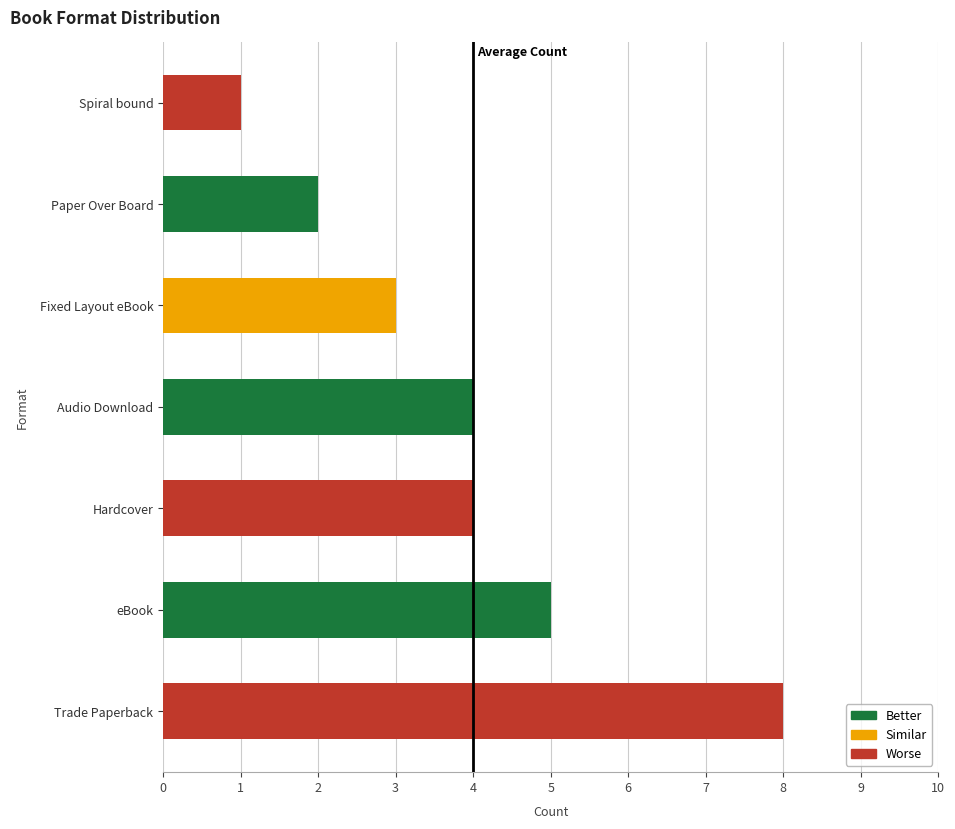

Between Paper Over Board and eBook, which is larger?

eBook